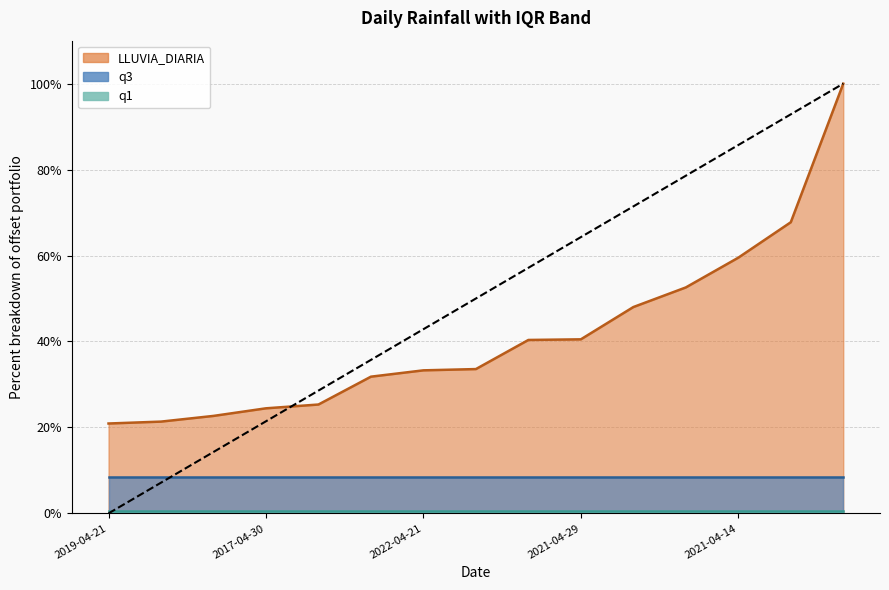

Is it true that LLUVIA_DIARIA equals 7.5 at 2017-04-30?

False